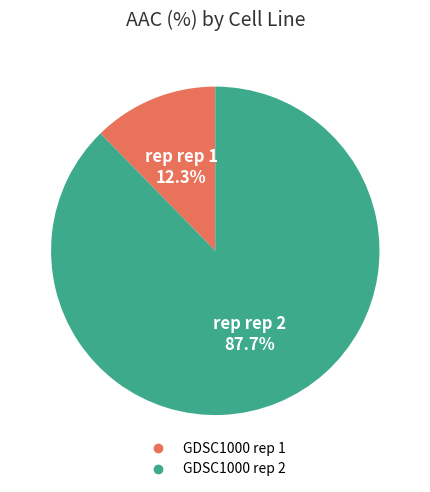

Combined, what portion of the pie is GDSC1000 rep 2 and GDSC1000 rep 1?

100.0%